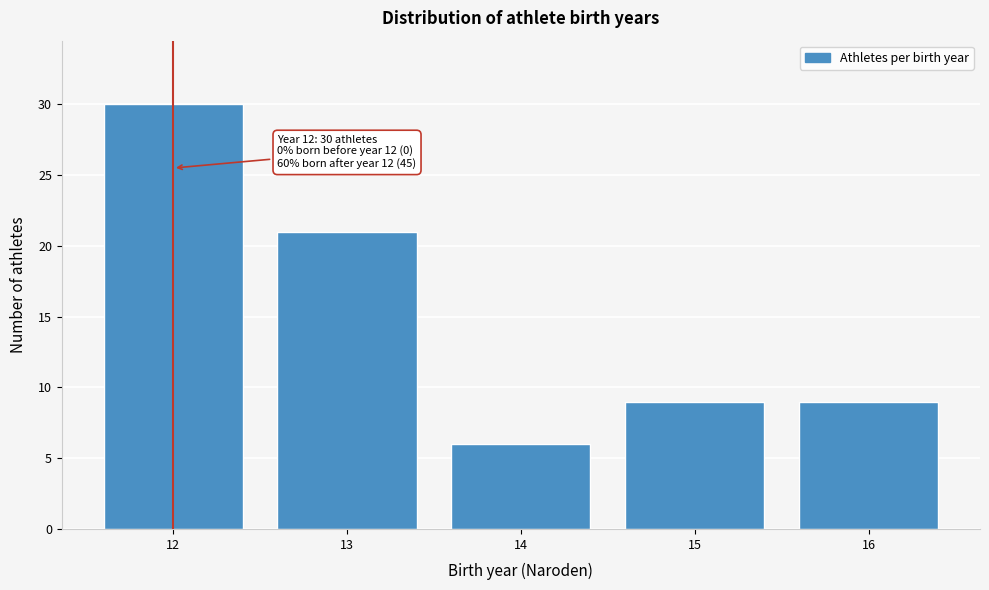

Reading right to left, transcribe all the data shown in this chart.

9	9	6	21	30